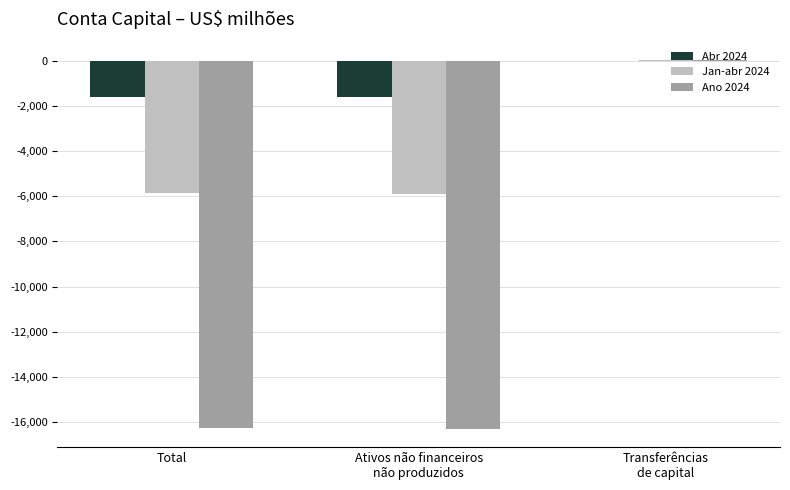

Is the value of Ano 2024 at Ativos não financeiros
não produzidos greater than the value of Jan-abr 2024 at Ativos não financeiros
não produzidos?

No